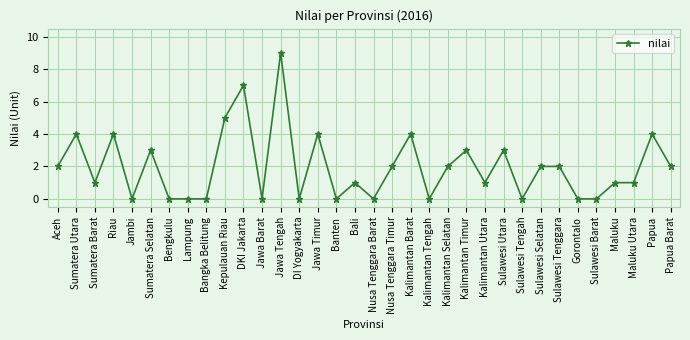

The value at Jawa Tengah is 3. True or false?

False